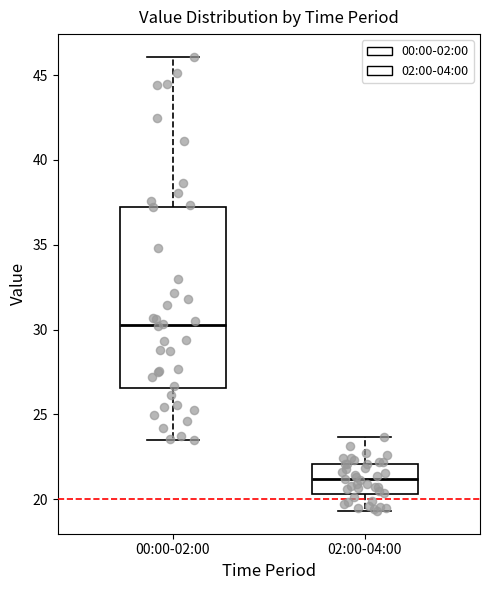

Where does the median line of the box for 00:00-02:00 sit on the y-axis? The values are not printed on the chart, so give them approximately, as read against the axis.

30.5